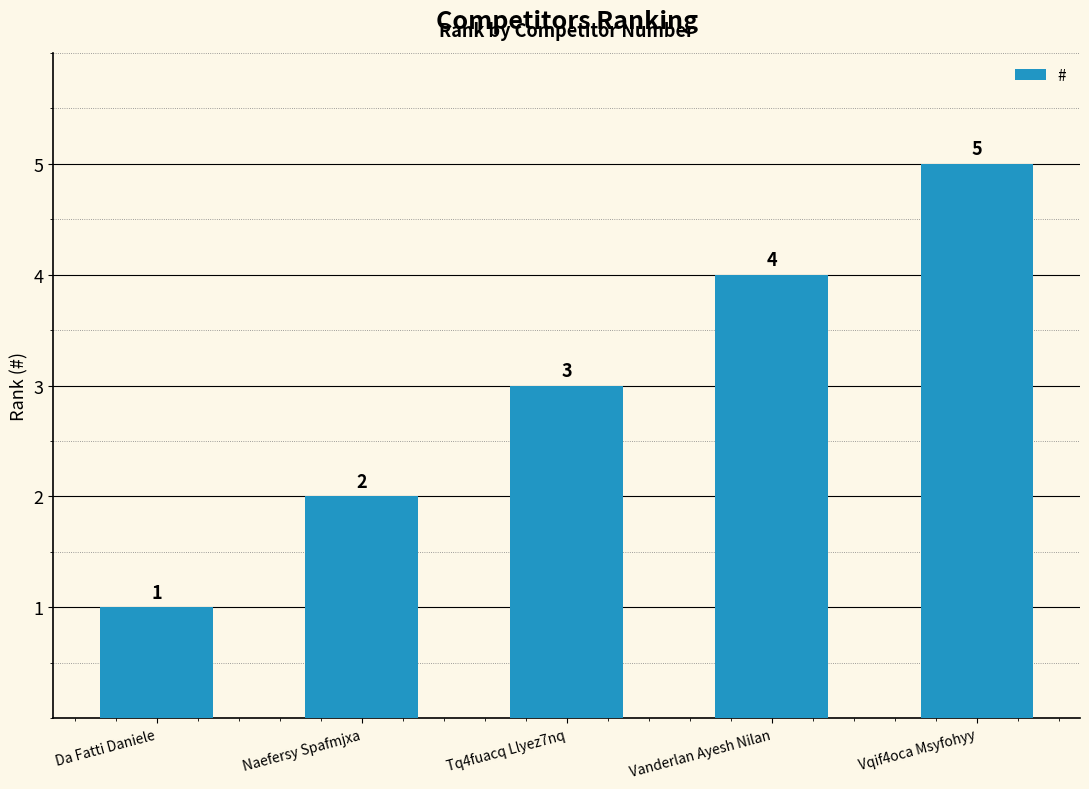

What is the approximate value at Vqif4oca Msyfohyy?

5